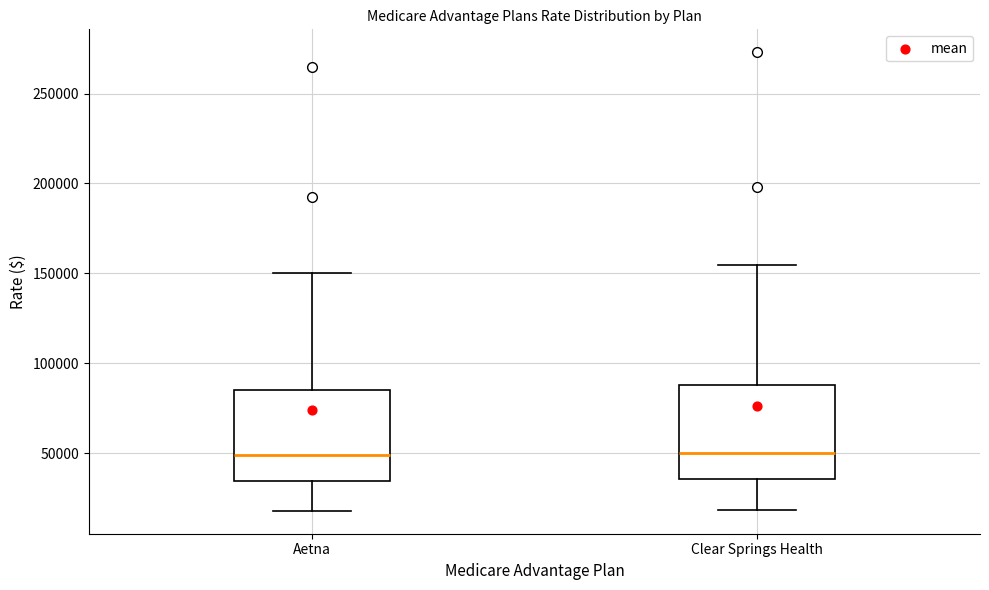

Reading left to right, transcribe this box plot: for each box, give where its median line is, the range the box spans, and where its two whiskers end, as read against the y-axis. The values are not printed on the chart, so give them approximately, as read against the axis.

Aetna: median 50000, box 35000 to 85000, whiskers 20000 to 150000
Clear Springs Health: median 50000, box 35000 to 90000, whiskers 20000 to 155000